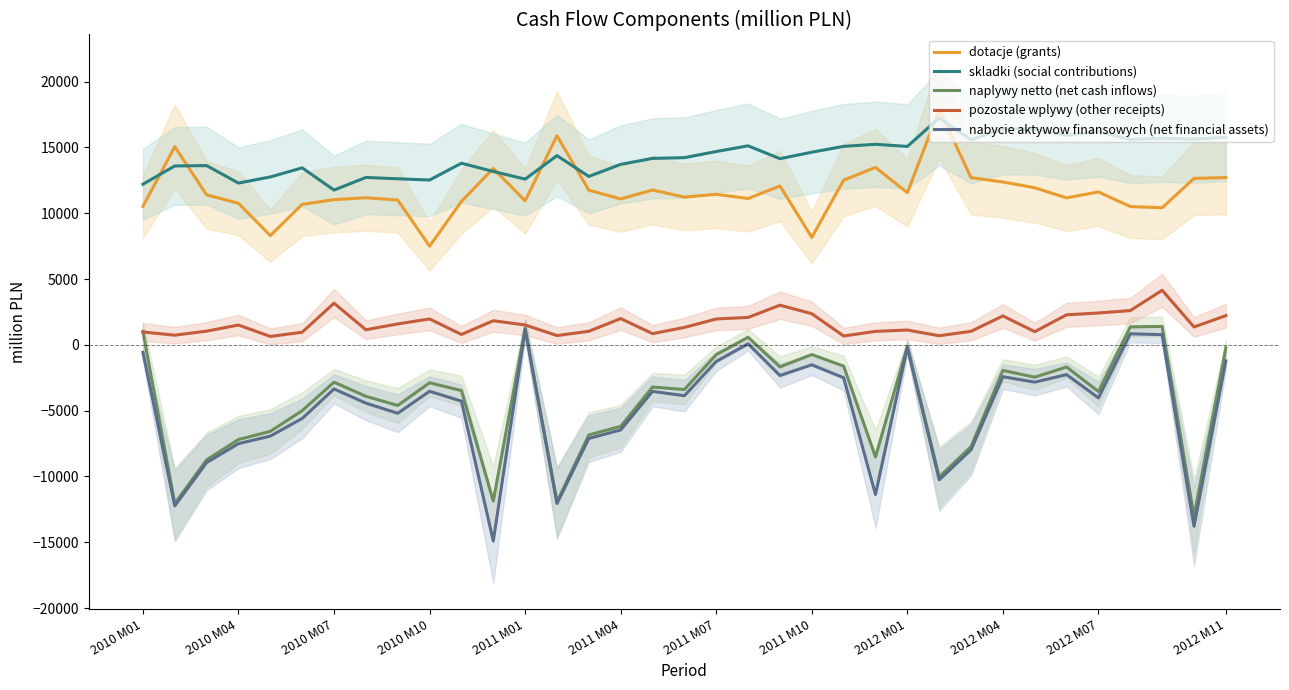

What is the difference between the maximum and minimum values in the nabycie aktywow finansowych (net financial assets) series?

16071